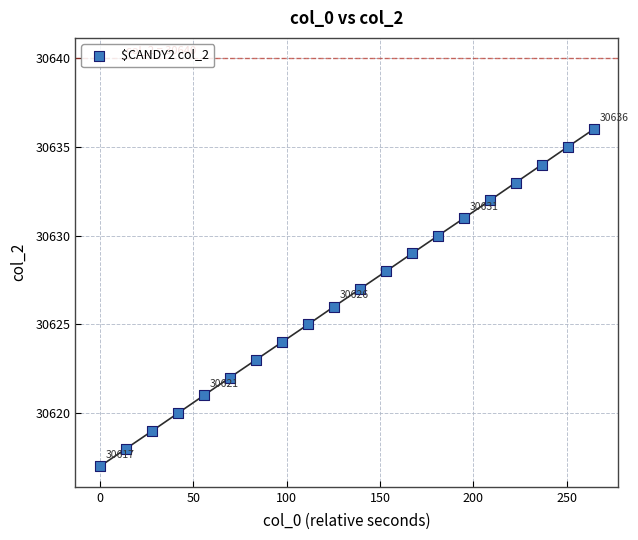

What is the range of Y values (max minus min)?

19